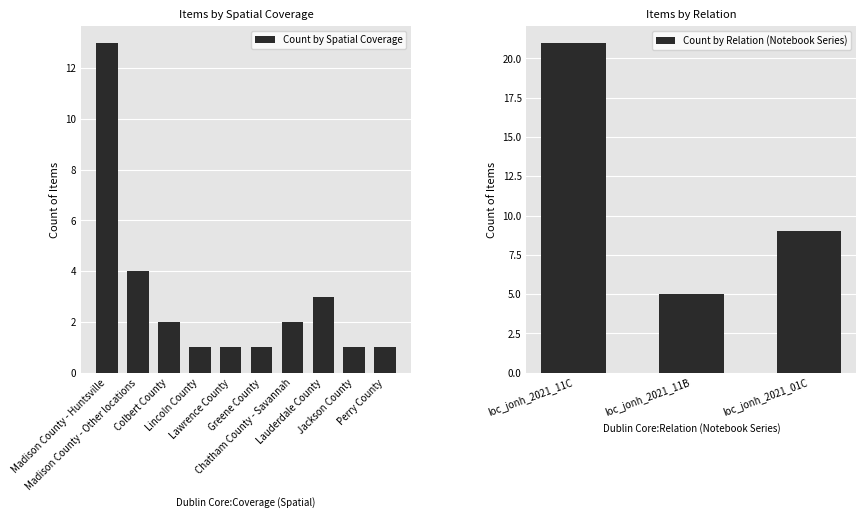

What is the maximum value for Count by Spatial Coverage?

13